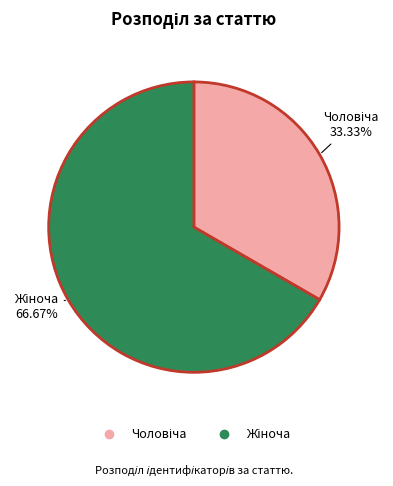

Is there a majority slice in this chart?

Yes